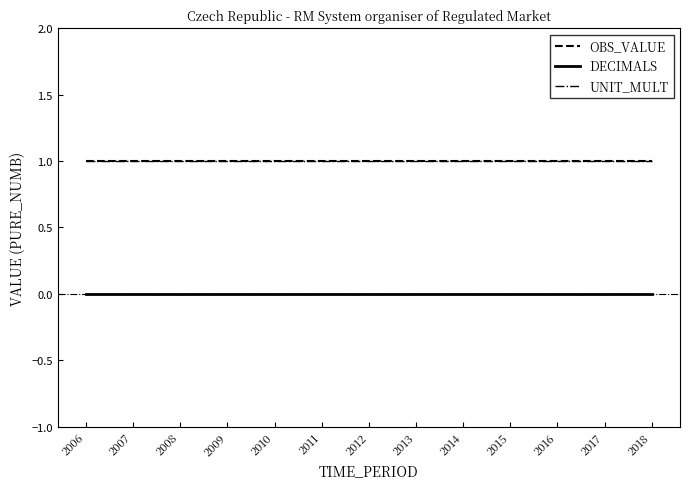

At how many categories does at least one series exceed 0?

13